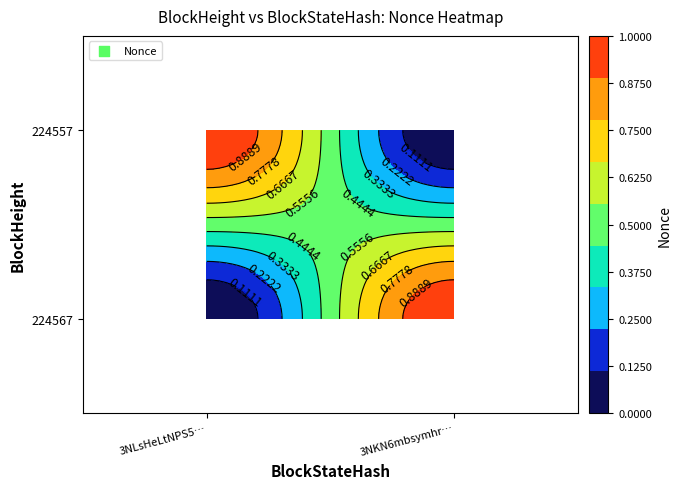

How many data points in 224557 are less than 1?

1